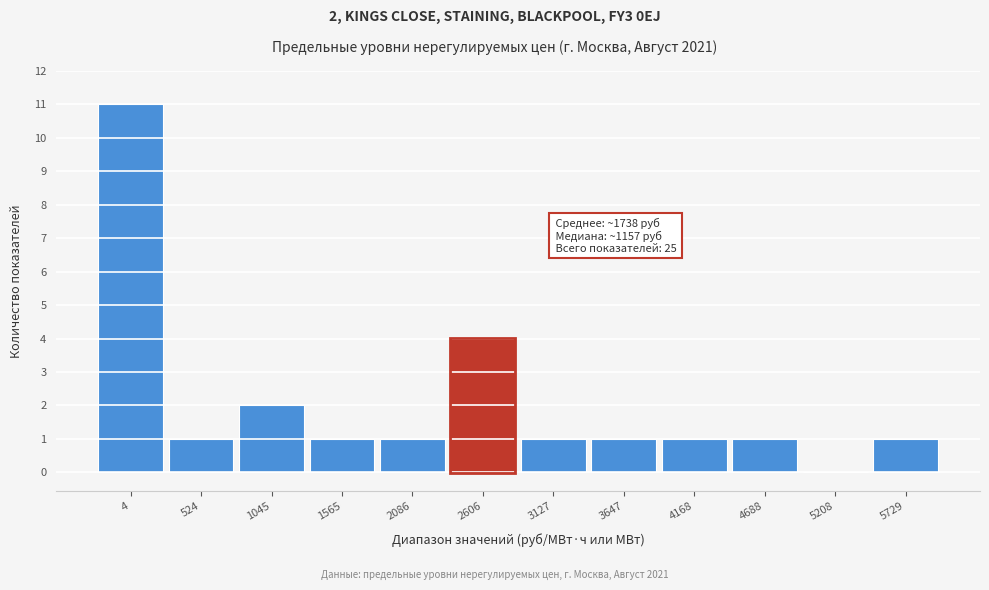

Reading right to left, what are all the values shown in this chart?

5729=1	5208=0	4688=1	4168=1	3647=1	3127=1	2606=4	2086=1	1565=1	1045=2	524=1	4=11